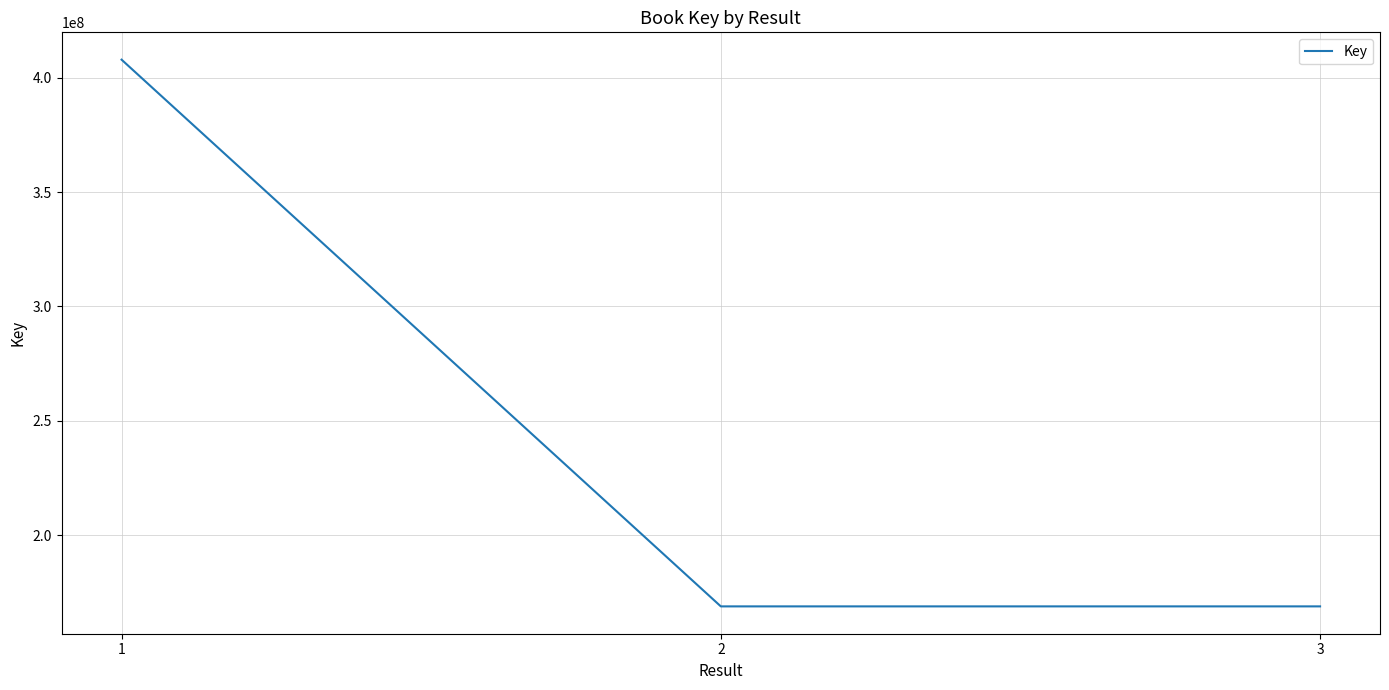

What is the smallest value displayed?

168800702